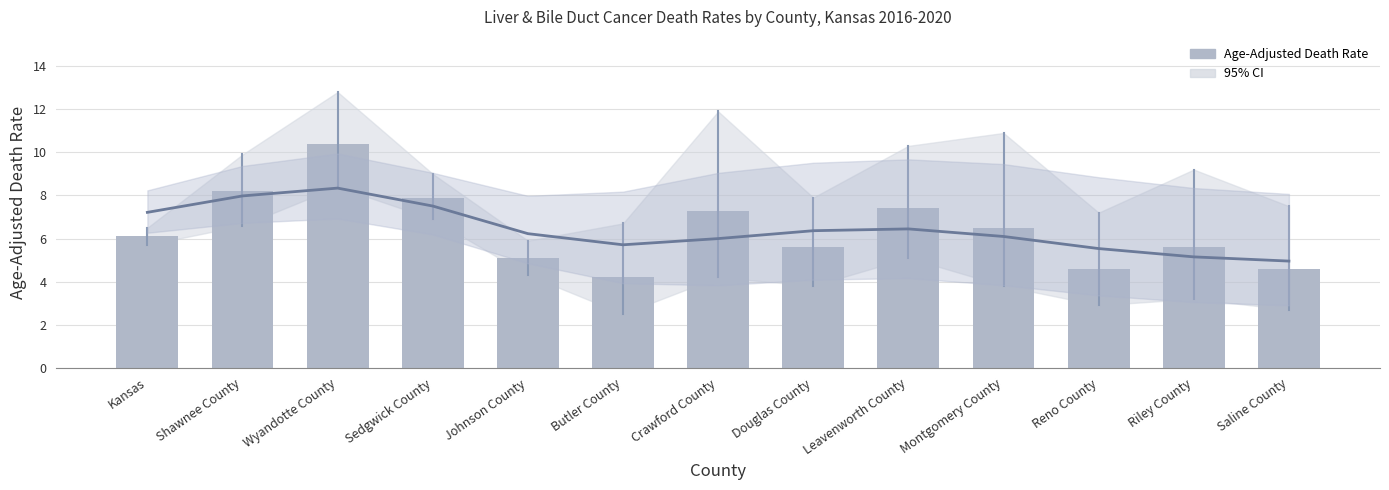

Count the number of categories in the chart.

13